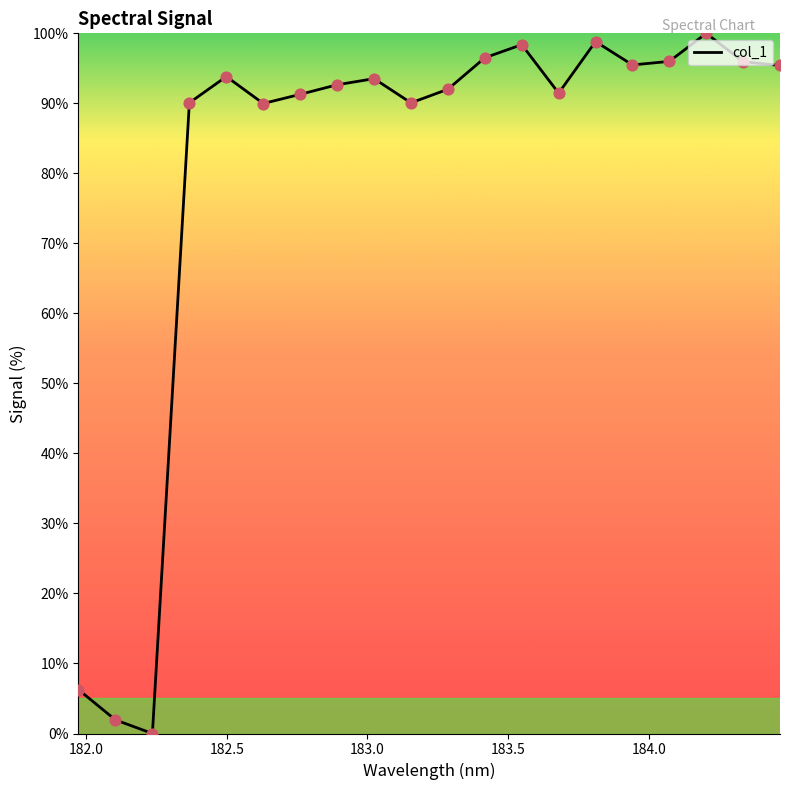

What is the greatest value displayed?

100.0